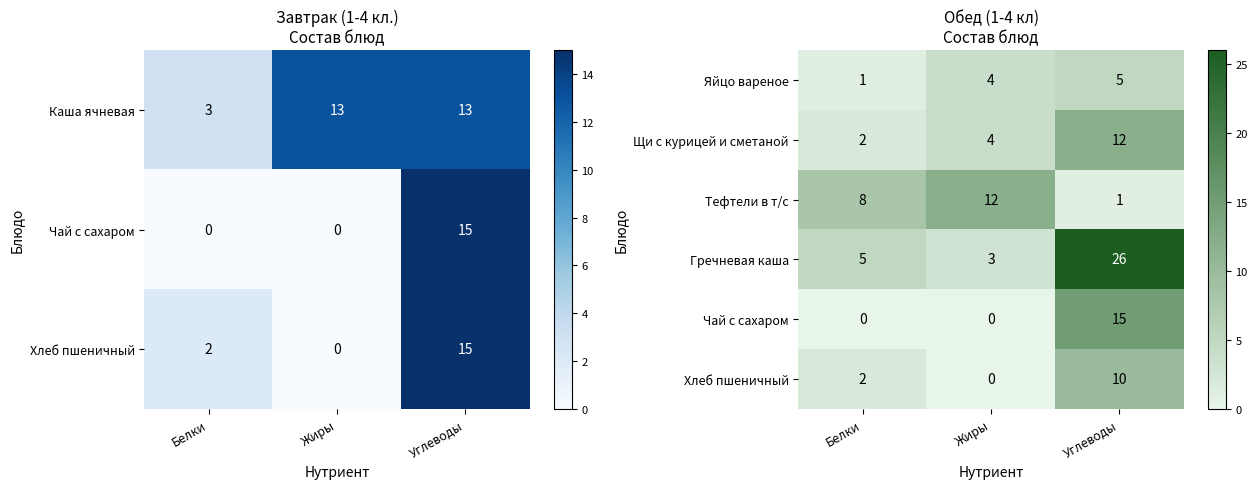

The value of Щи с курицей и сметаной at Белки is 2. True or false?

True